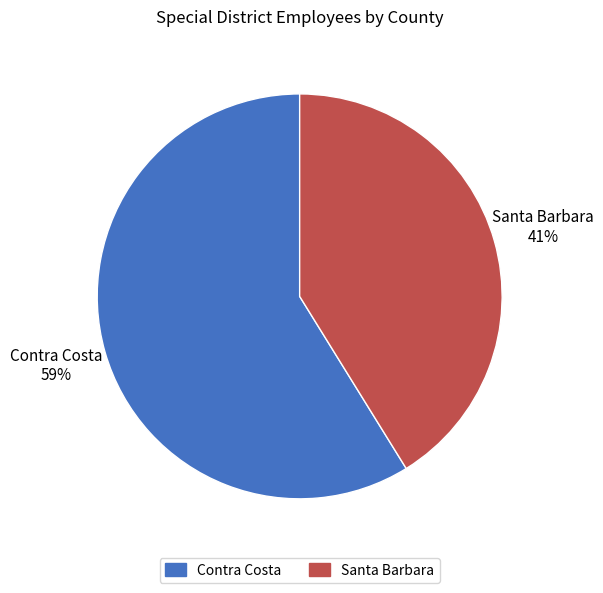

The Contra Costa slice represents 73% of the pie. True or false?

False